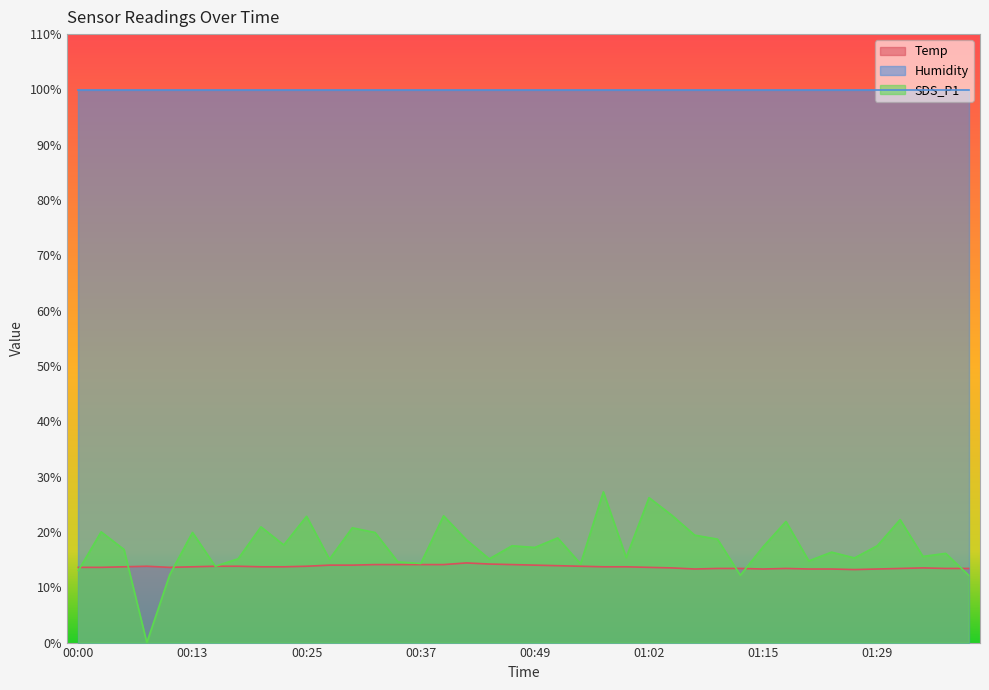

The value of SDS_P1 at 00:47 is 10.7. True or false?

False